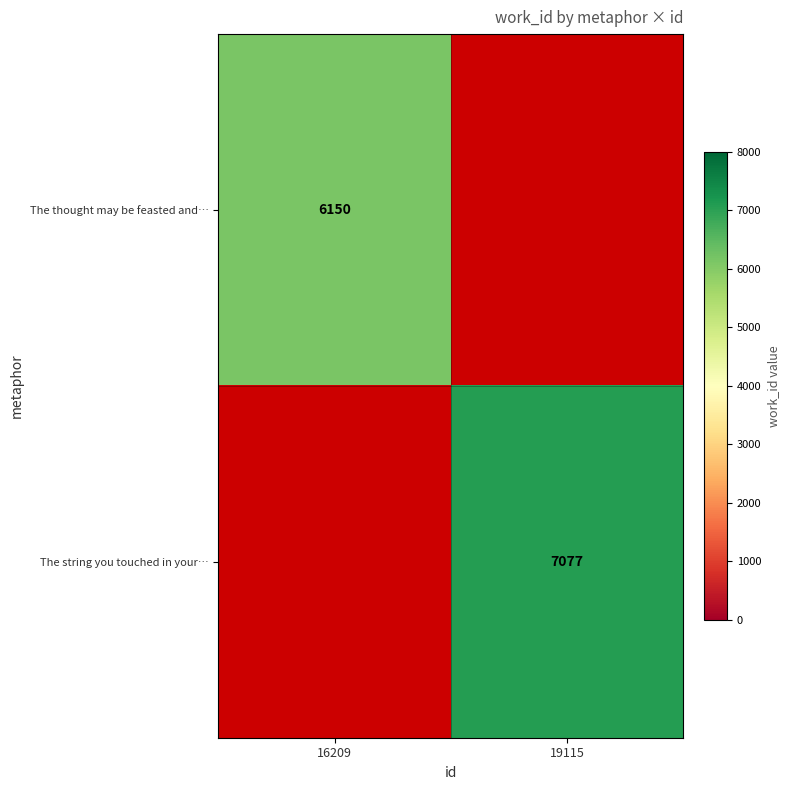

The value of The string you touched in your… at 19115 is 9806. True or false?

False